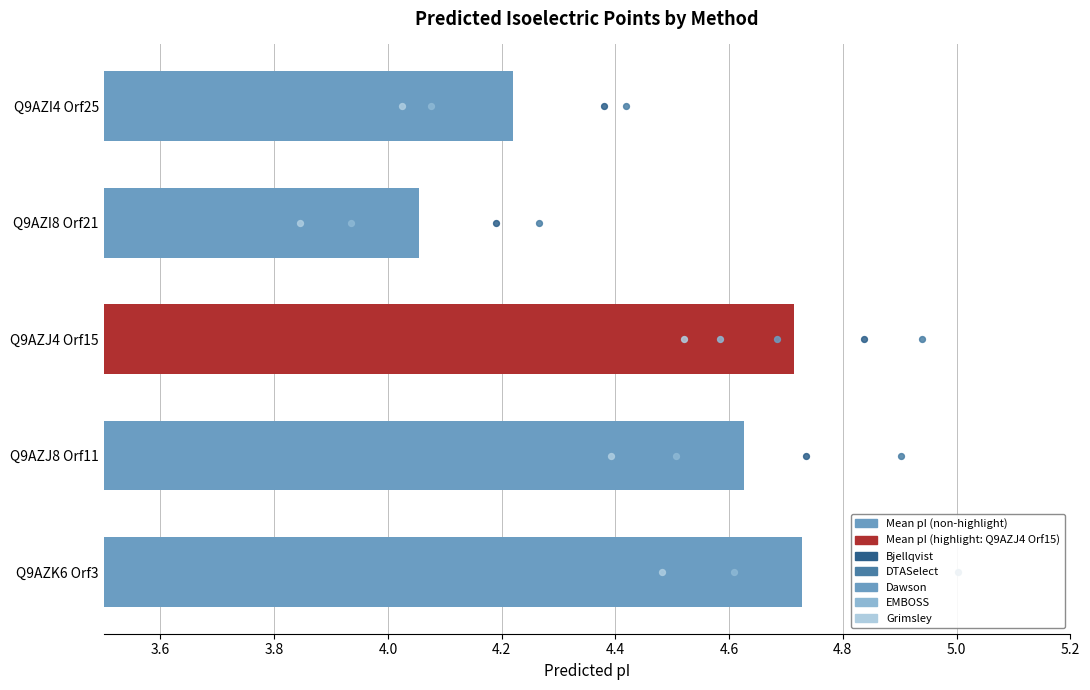

What are all the series names shown in the legend?

Mean pI, Bjellqvist, DTASelect, Dawson, EMBOSS, Grimsley